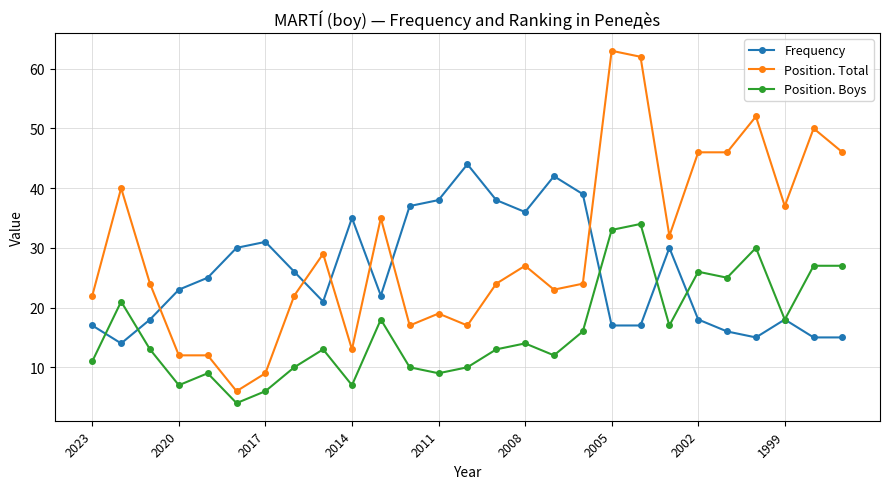

Which series has the largest total across all categories?

Position. Total